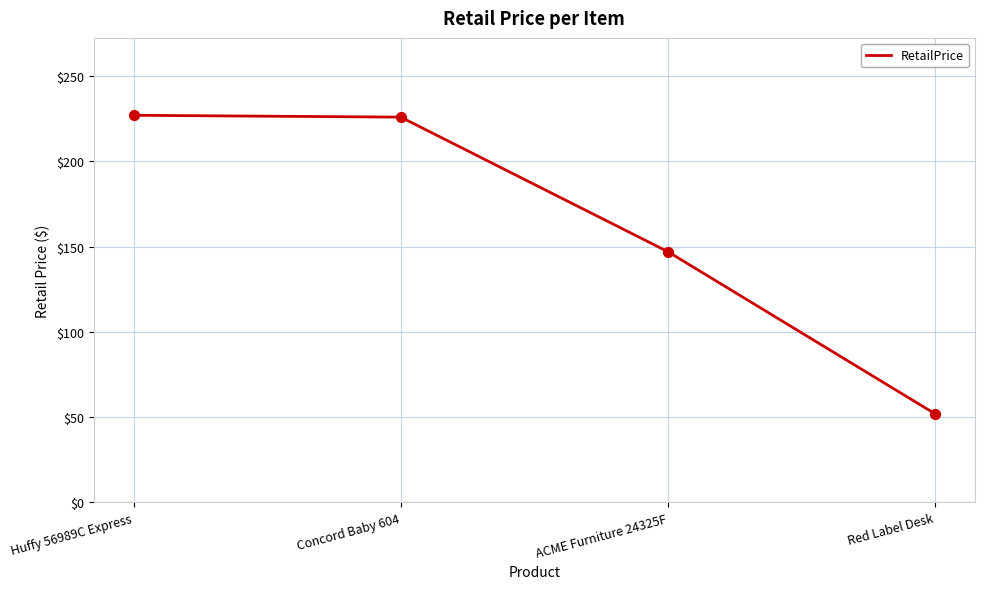

Between Red Label Desk and Huffy 56989C Express, which is larger?

Huffy 56989C Express